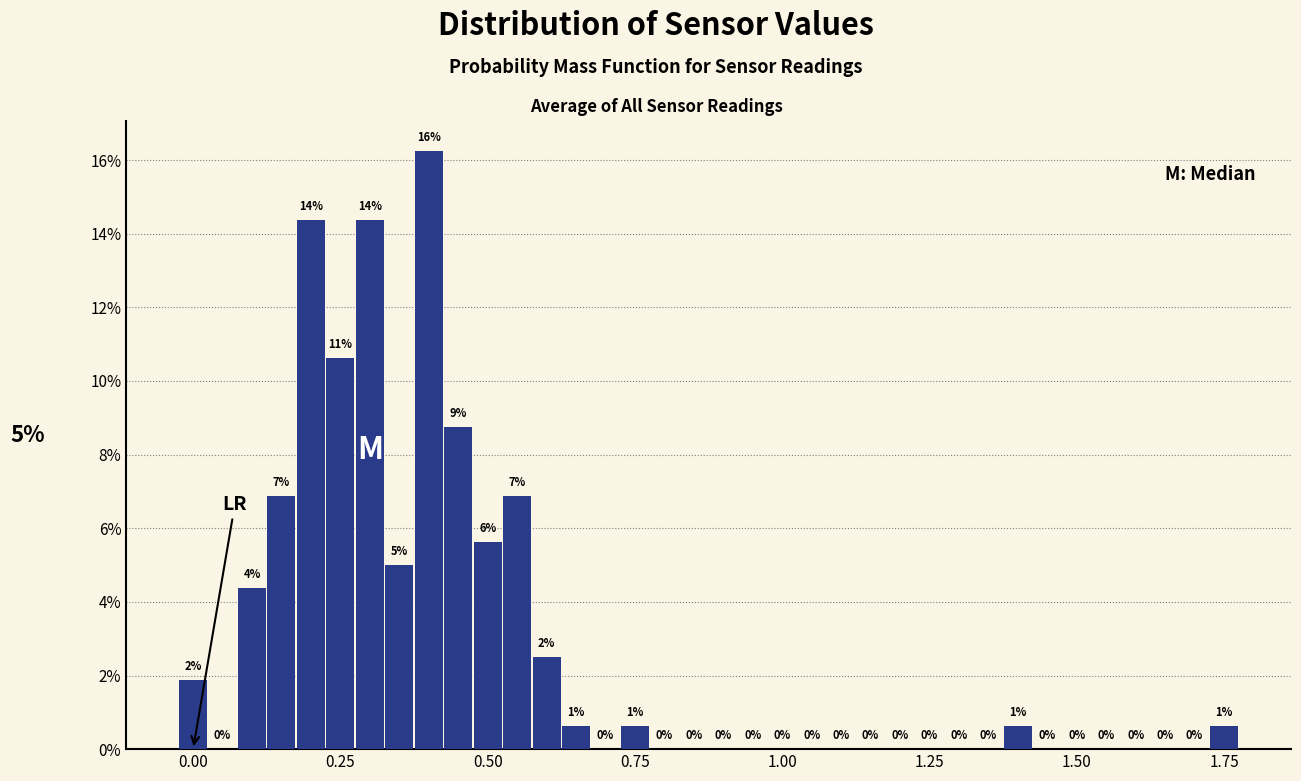

Around what value on the x-axis is the tallest bar? Give the approximate position of its centre, as read against the axis.

0.40